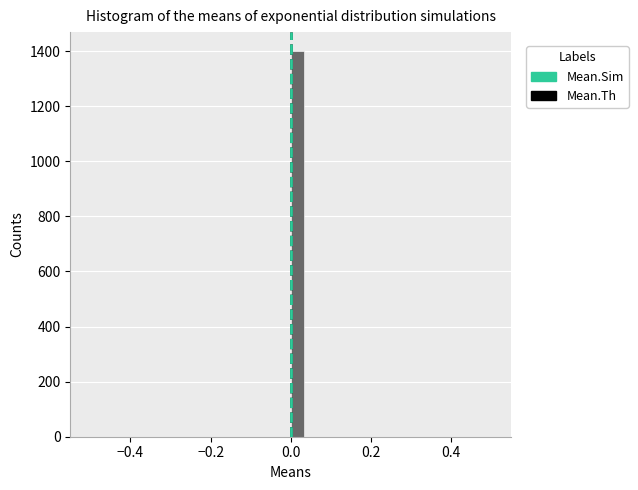

Around what value on the x-axis is the tallest bar? Give the approximate position of its centre, as read against the axis.

0.02